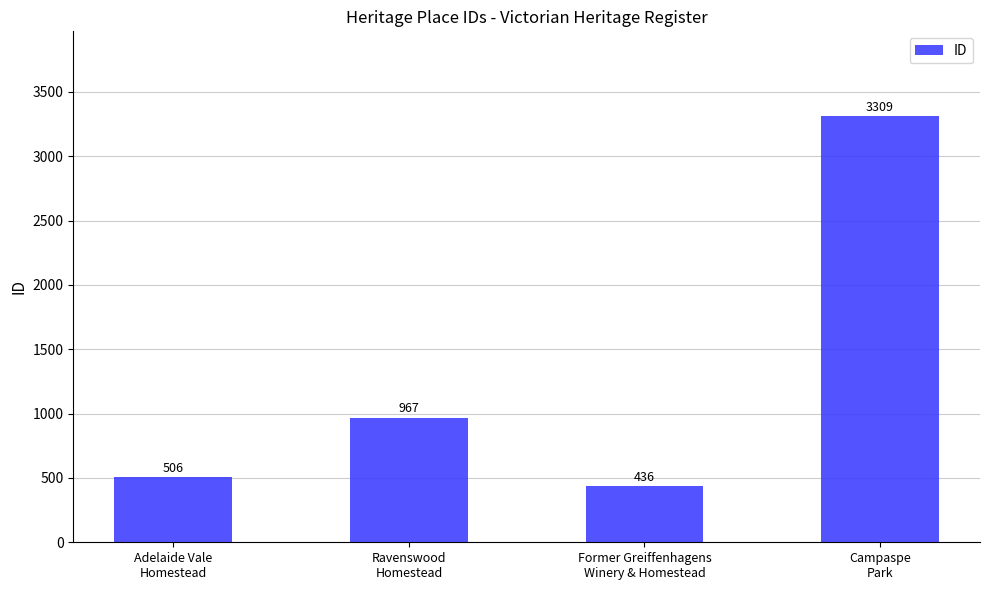

Reading right to left, what are all the values shown in this chart?

3309	436	967	506